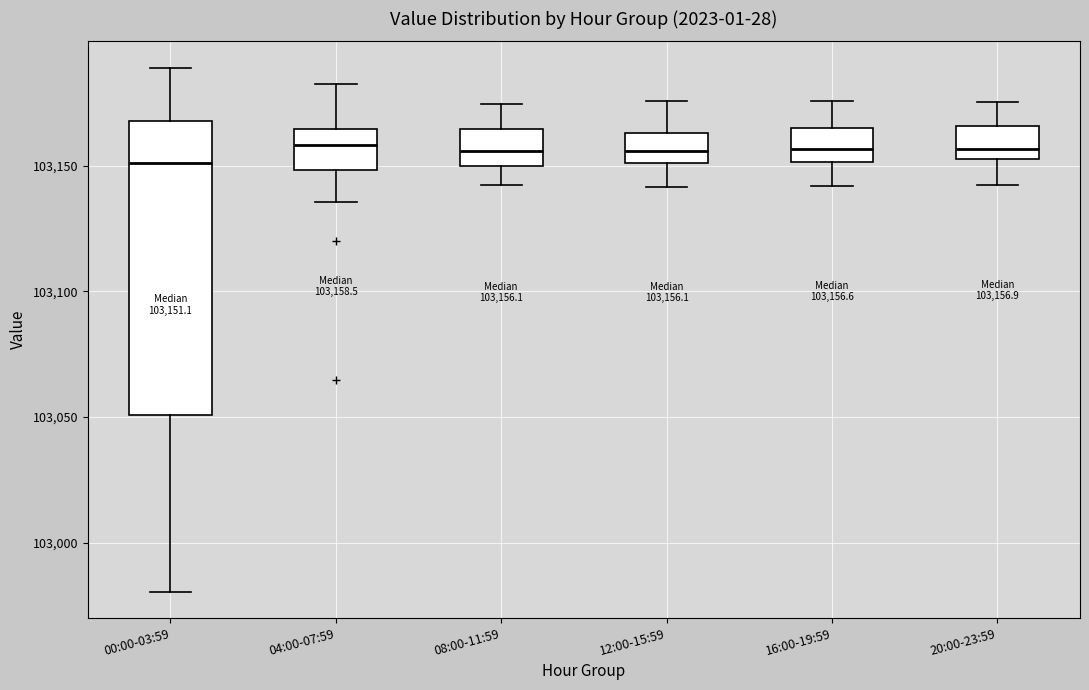

Which box is the tallest, from its lower edge to its upper edge?

00:00-03:59